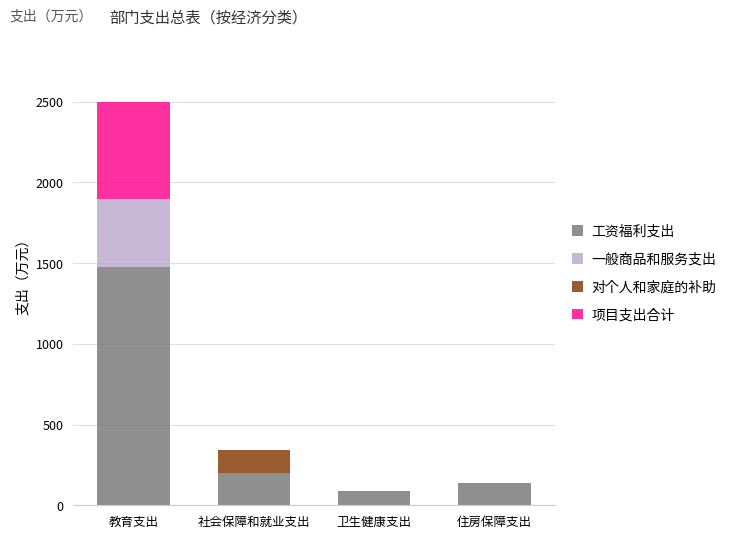

How many categories are shown in the chart?

4